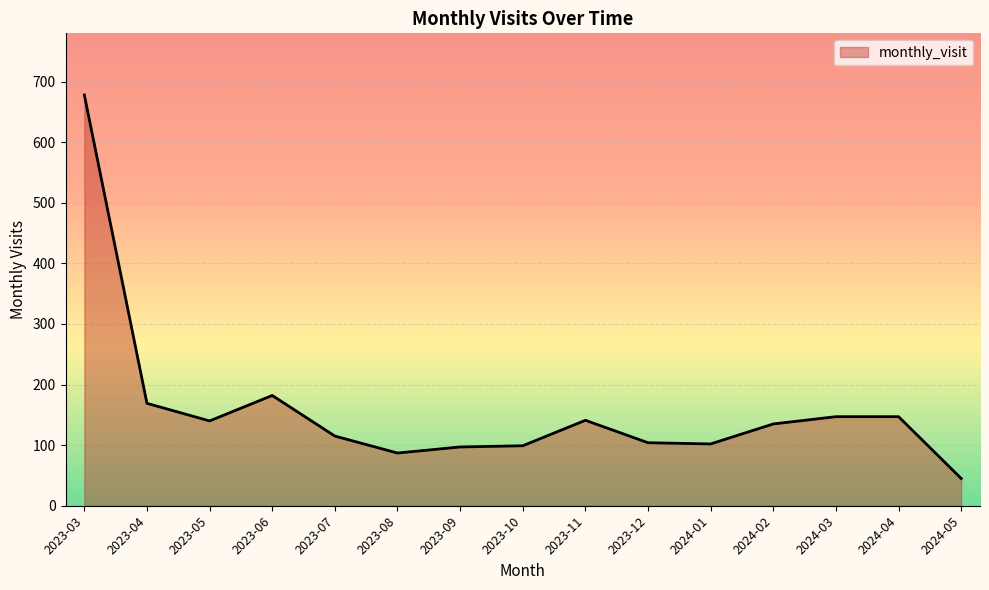

What is the ratio of the value at 2023-07 to the value at 2023-10?

1.2